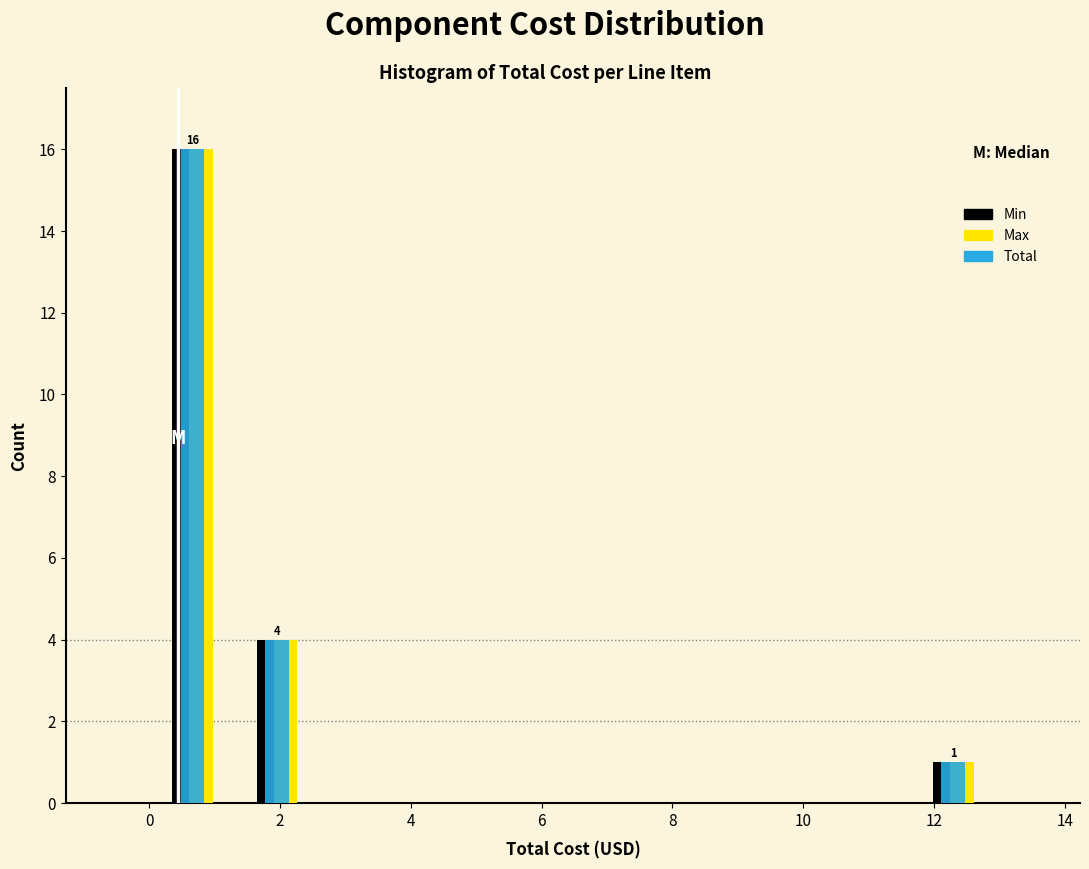

In the Max series, which range on the x-axis has the tallest bar?

0.0 to 1.4